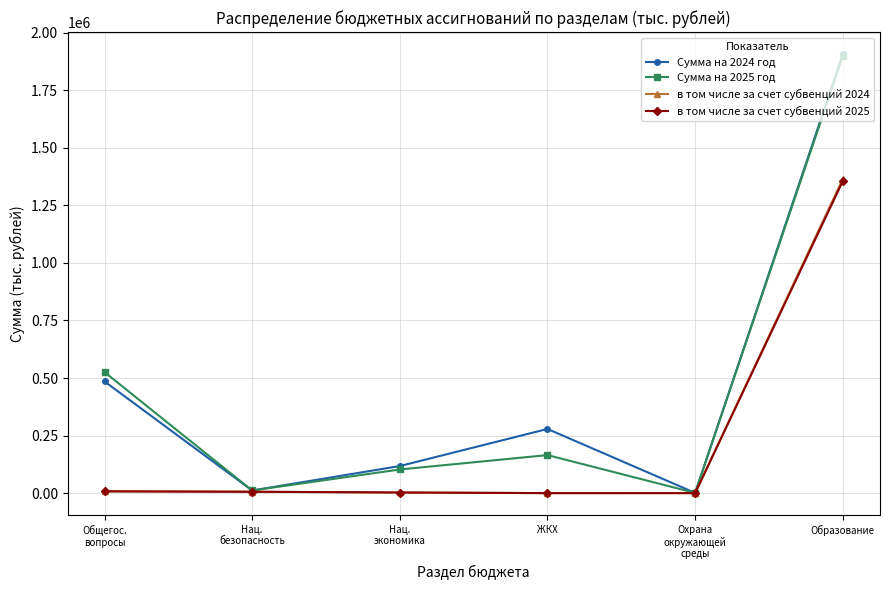

How many data points in Сумма на 2025 год are above 165245?

3